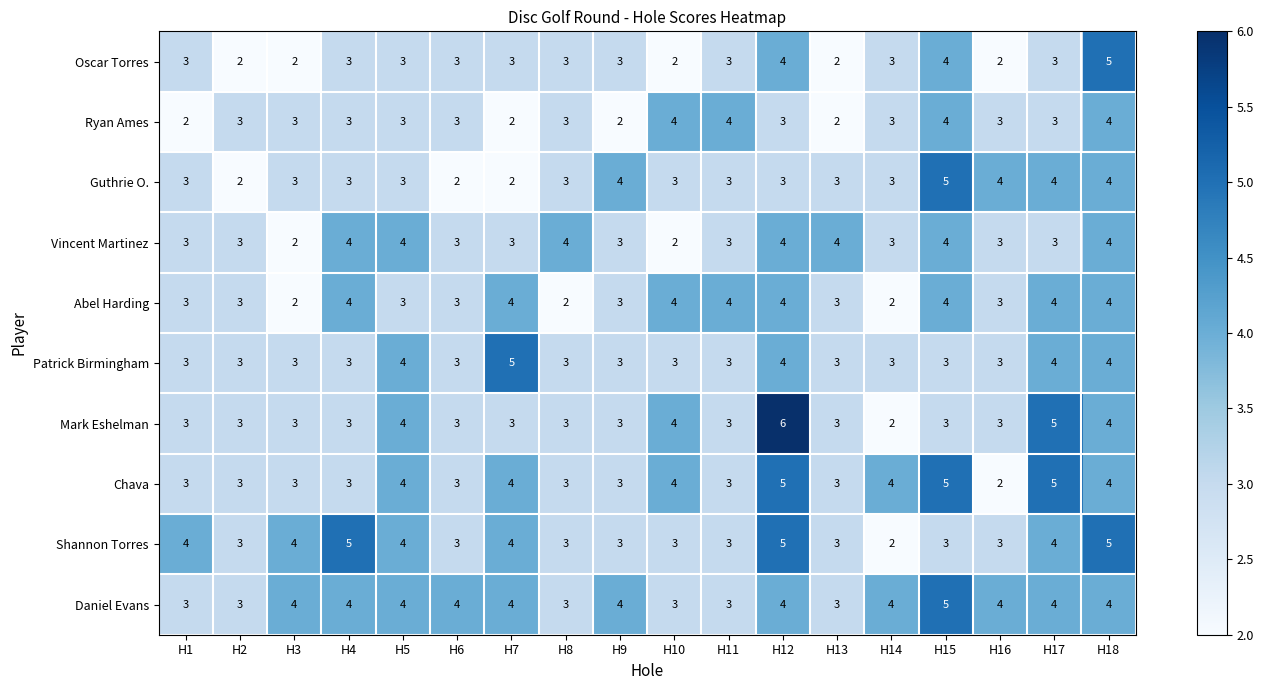

Which series has the largest total across all categories?

Daniel Evans